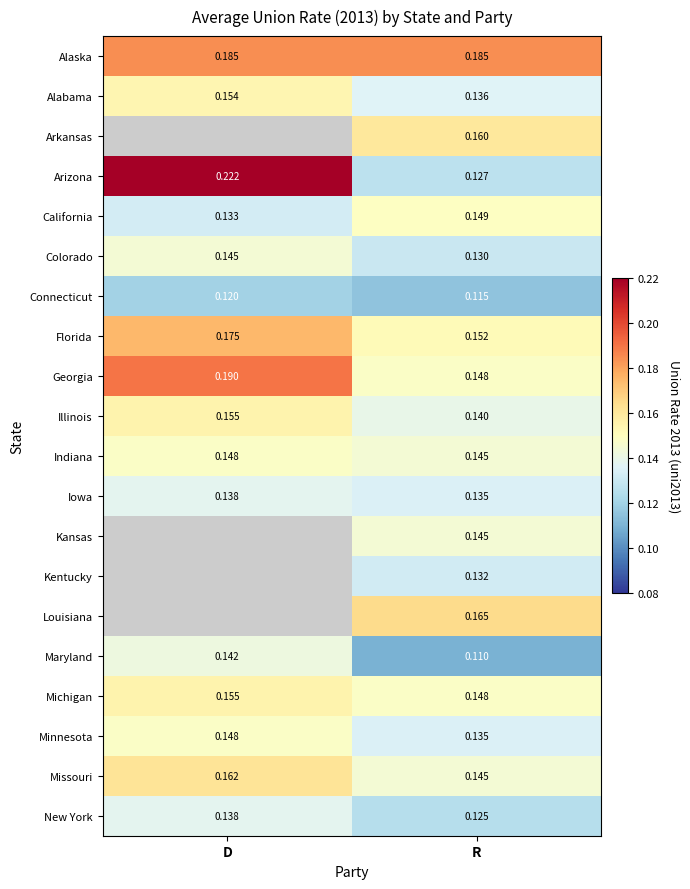

What is the spread (max minus min) of values at D?

0.1